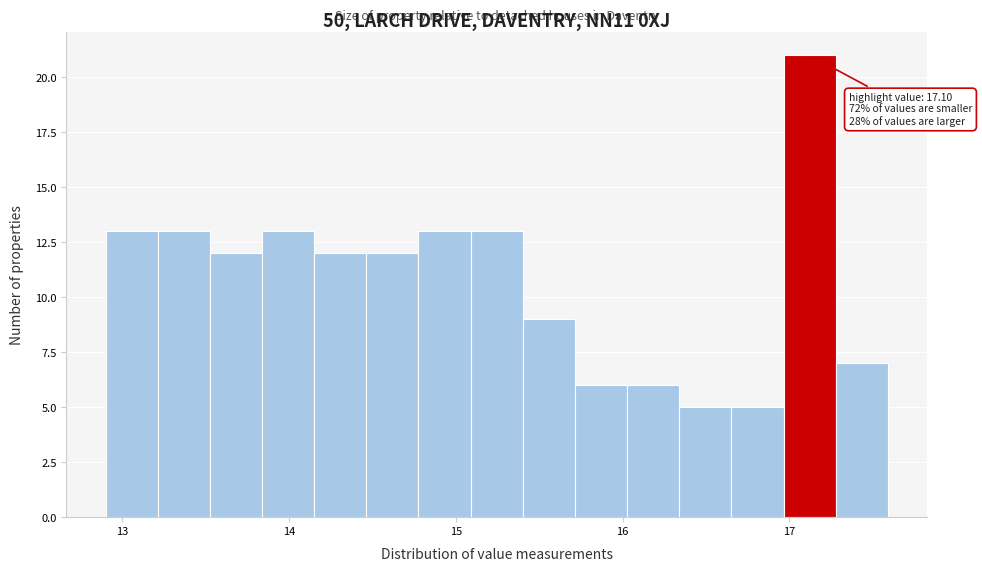

Read against the x-axis, roughly where is the centre of the tallest bar?

17.1